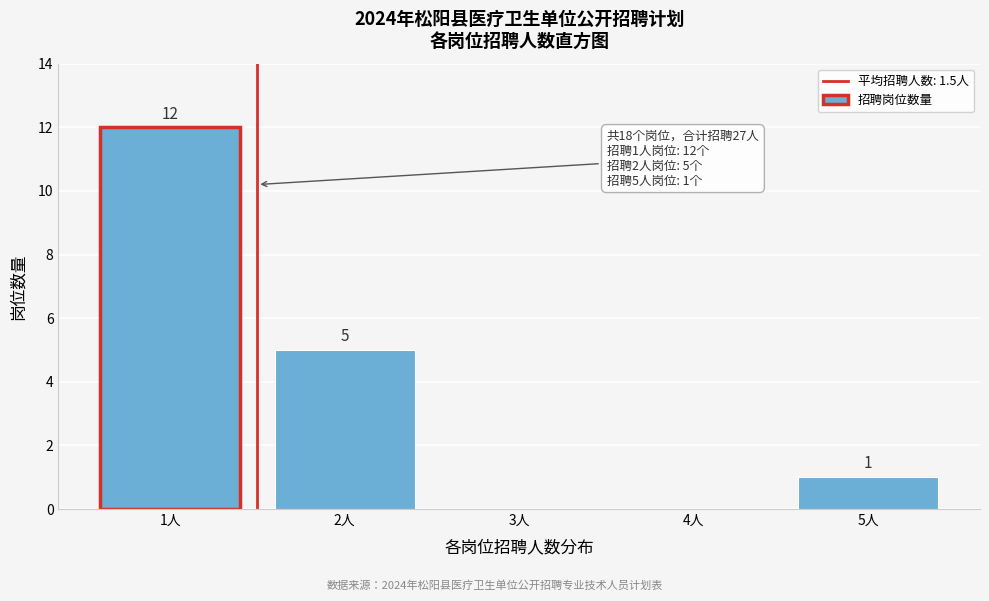

Reading right to left, transcribe all the data shown in this chart.

5人=1	4人=0	3人=0	2人=5	1人=12